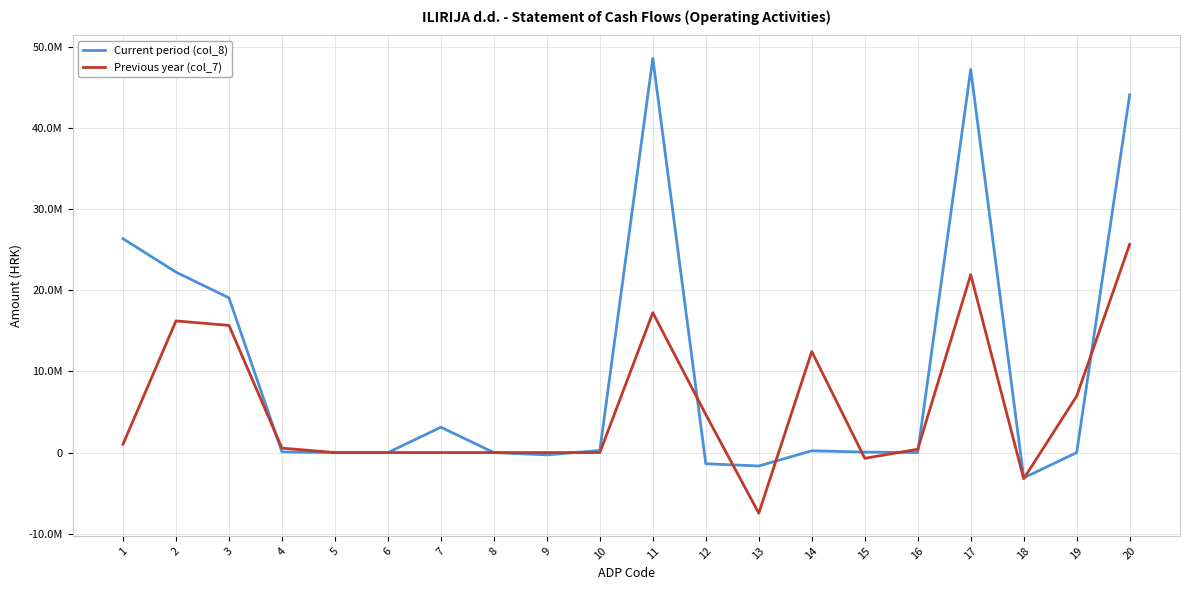

Reading left to right, extract all data points from this chart.

Current period (col_8): 26359486	22237934	19068148	78611	0	-266	3123657	0	-285275	253059	48597420	-1375848	-1653405	216263	61294	0	47221572	-3123657	0	44097915
Previous year (col_7): 1021879	16221597	15673654	547943	0	0	0	0	0	0	17243476	4685993	-7467821	12455851	-707820	405783	21929469	-3225799	6957218	25660888